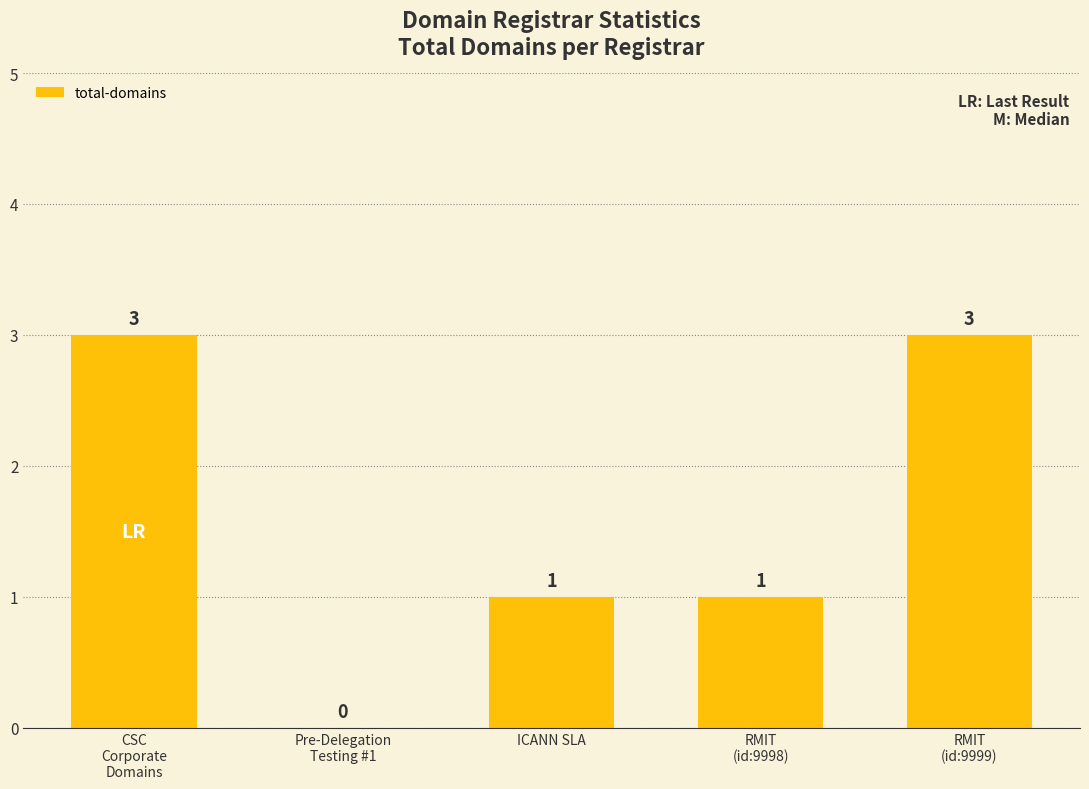

Are the bars horizontal?

No